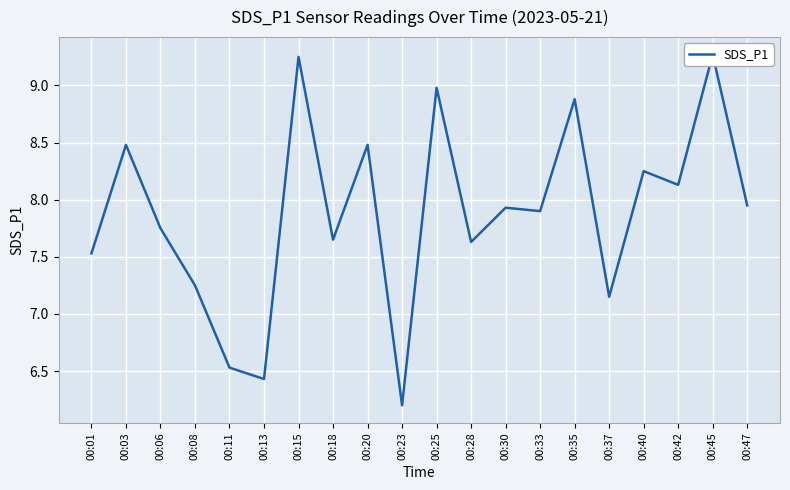

The value at 00:13 is 6.4. True or false?

True